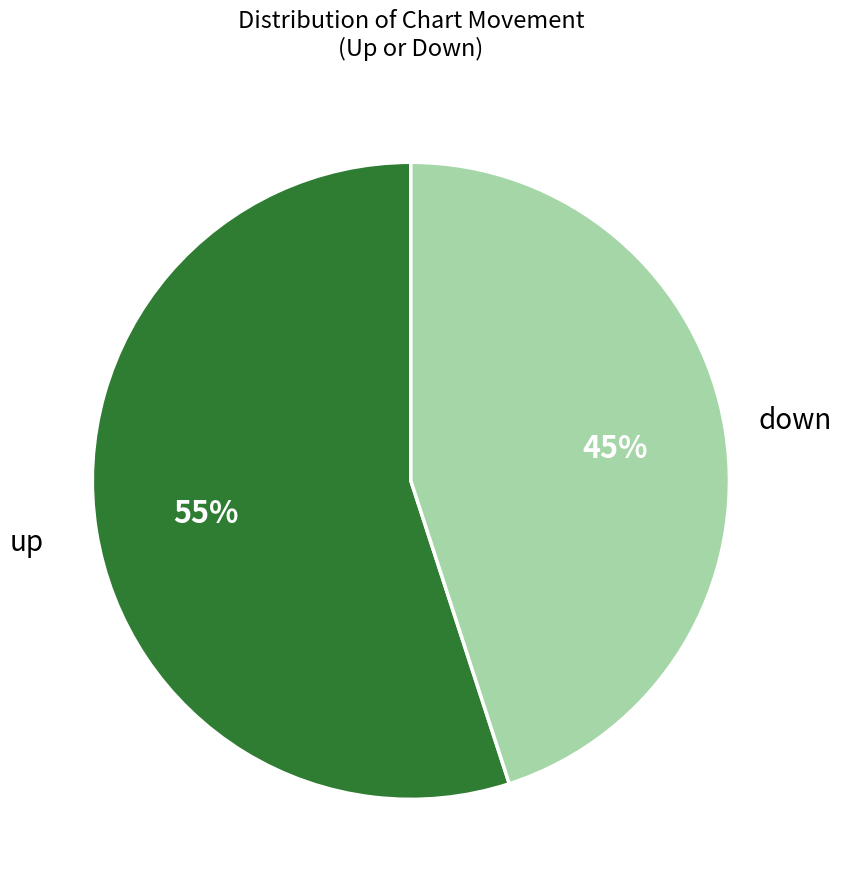

To the nearest percent, what is the difference between the largest and smallest slice percentages?

10%